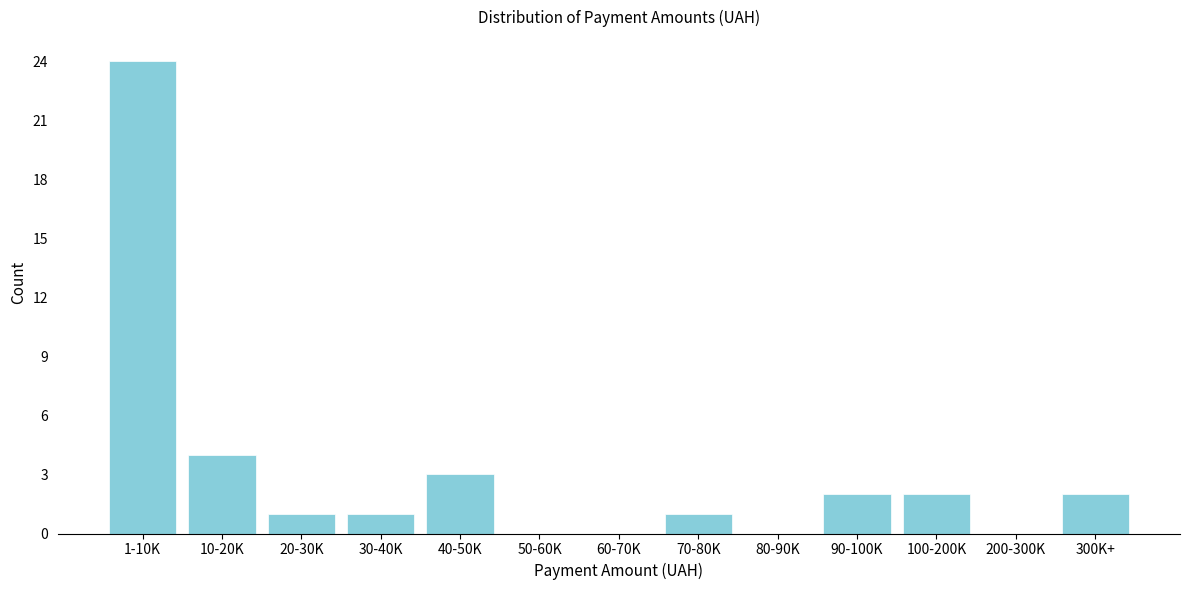

Reading left to right, extract all data points from this chart.

1-10K=24	10-20K=4	20-30K=1	30-40K=1	40-50K=3	50-60K=0	60-70K=0	70-80K=1	80-90K=0	90-100K=2	100-200K=2	200-300K=0	300K+=2